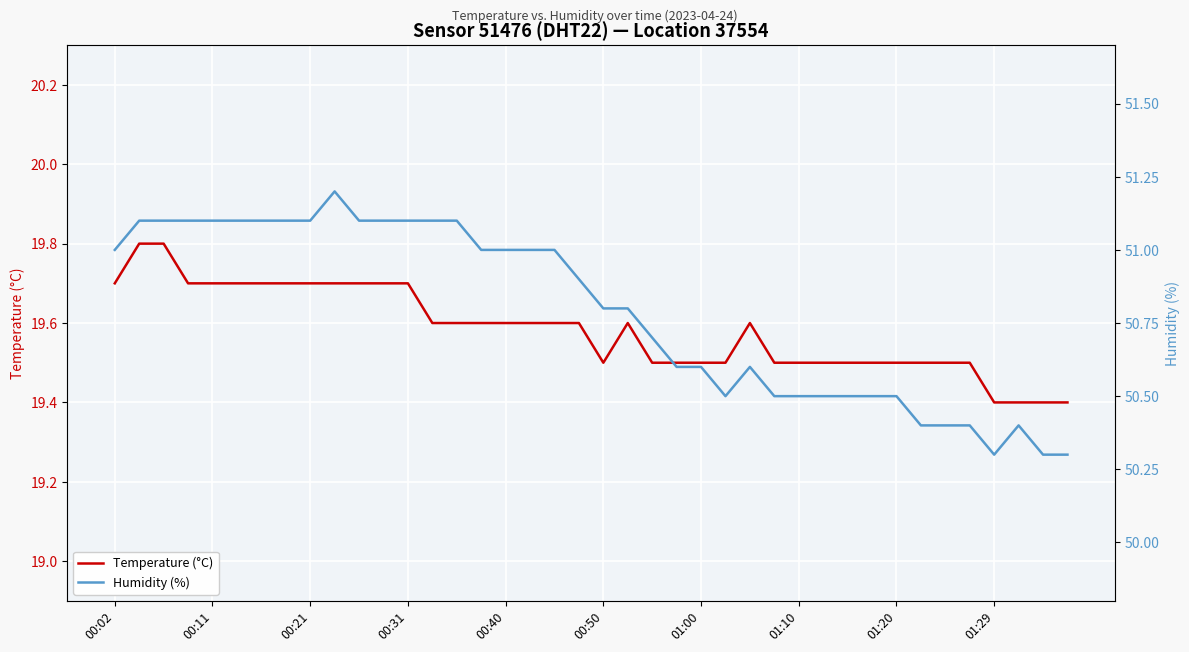

True or false: Temperature (°C) has a value of 6.7 at 00:40.

False